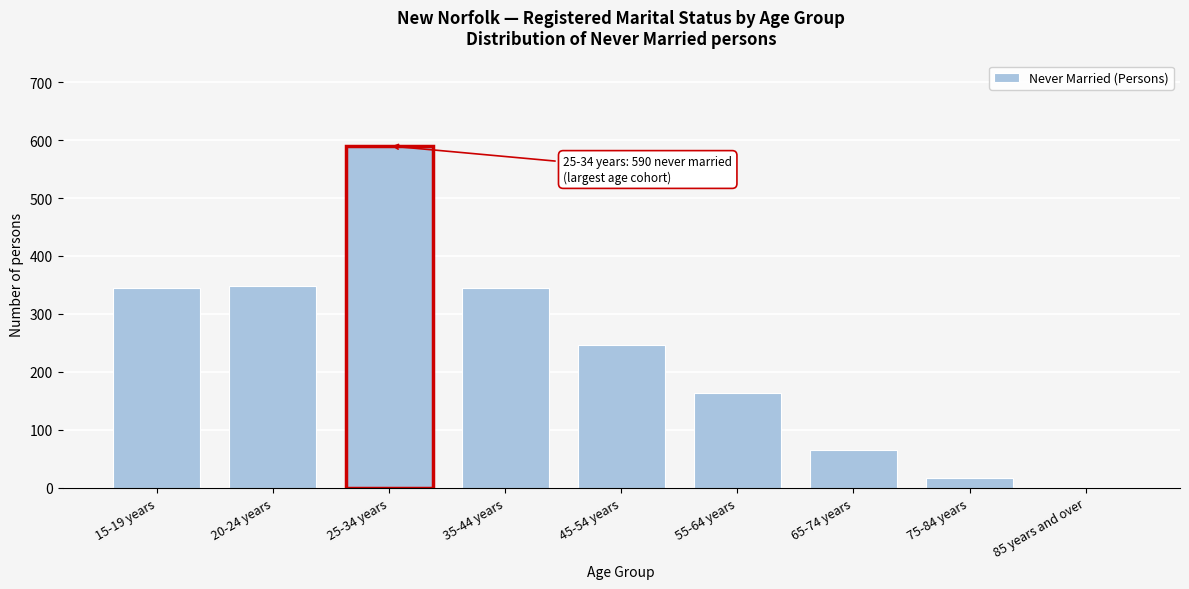

Reading left to right, list all the values displayed in this chart.

15-19 years=344	20-24 years=349	25-34 years=590	35-44 years=344	45-54 years=247	55-64 years=164	65-74 years=65	75-84 years=16	85 years and over=0